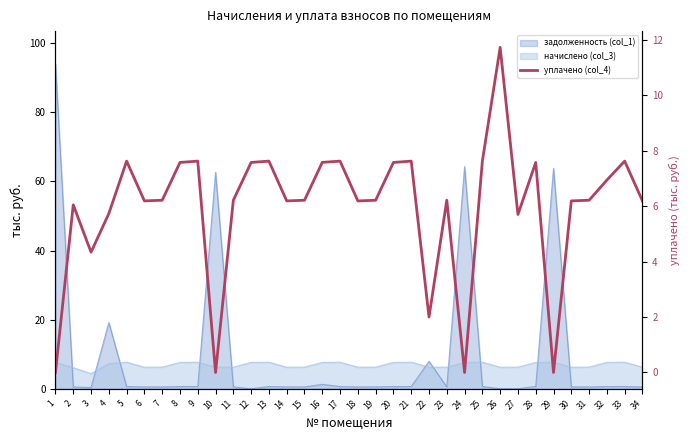

Which has a higher value, 17 or 12?

17